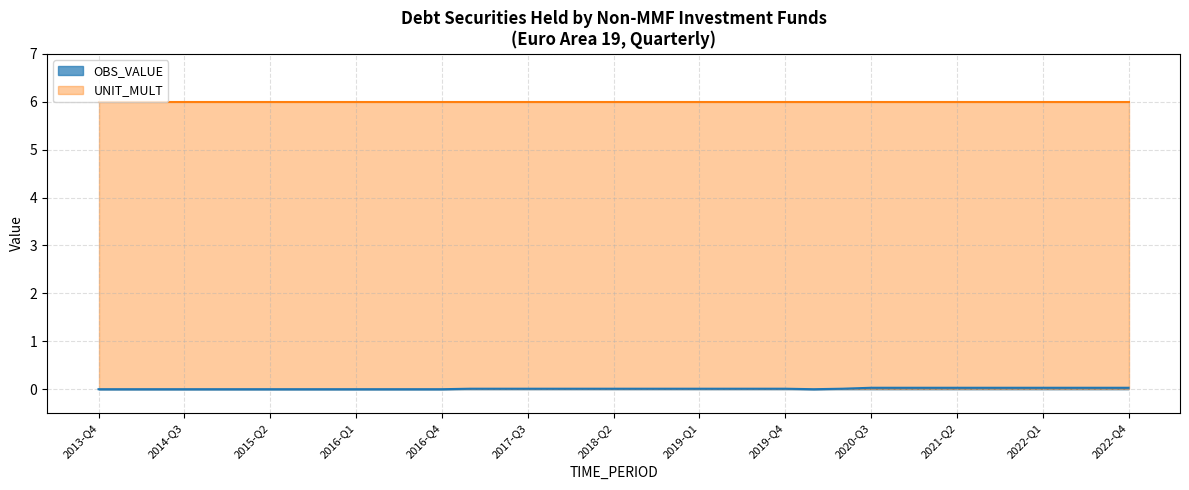

List the labels in order of value, largest first.

2020-Q3, 2020-Q4, 2021-Q1, 2021-Q2, 2021-Q3, 2021-Q4, 2022-Q1, 2022-Q2, 2022-Q3, 2022-Q4, 2017-Q1, 2017-Q2, 2017-Q3, 2017-Q4, 2018-Q1, 2018-Q2, 2018-Q3, 2018-Q4, 2019-Q1, 2019-Q2, 2019-Q3, 2019-Q4, 2020-Q2, 2013-Q4, 2014-Q1, 2014-Q2, 2014-Q3, 2014-Q4, 2015-Q1, 2015-Q2, 2015-Q3, 2015-Q4, 2016-Q1, 2016-Q2, 2016-Q3, 2016-Q4, 2020-Q1